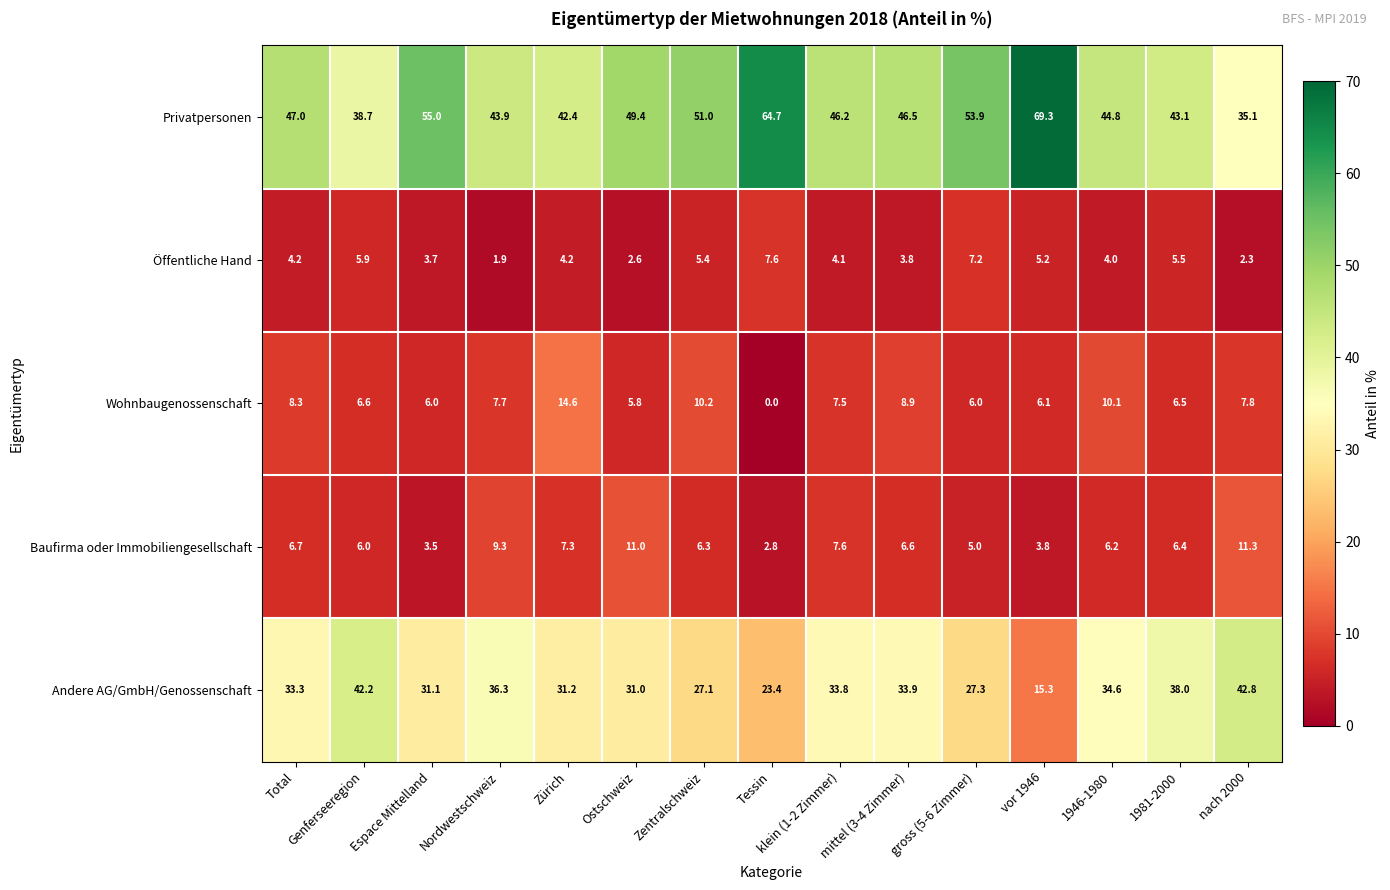

At Zürich, list the series in order from largest to smallest.

Privatpersonen, Andere AG/GmbH/Genossenschaft, Wohnbaugenossenschaft, Baufirma oder Immobiliengesellschaft, Öffentliche Hand